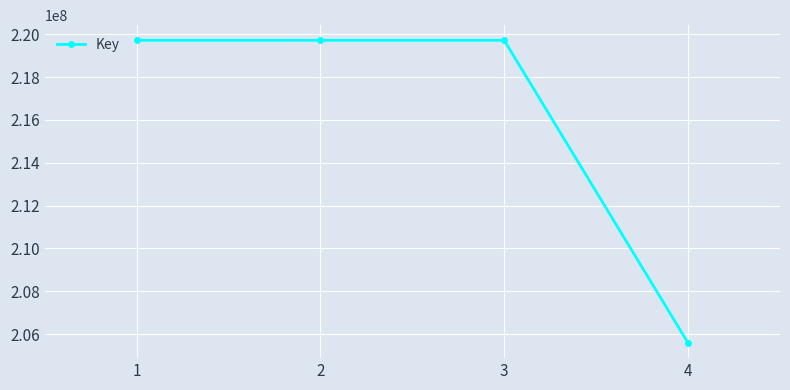

Is it true that the value at 3 is 219713373?

True